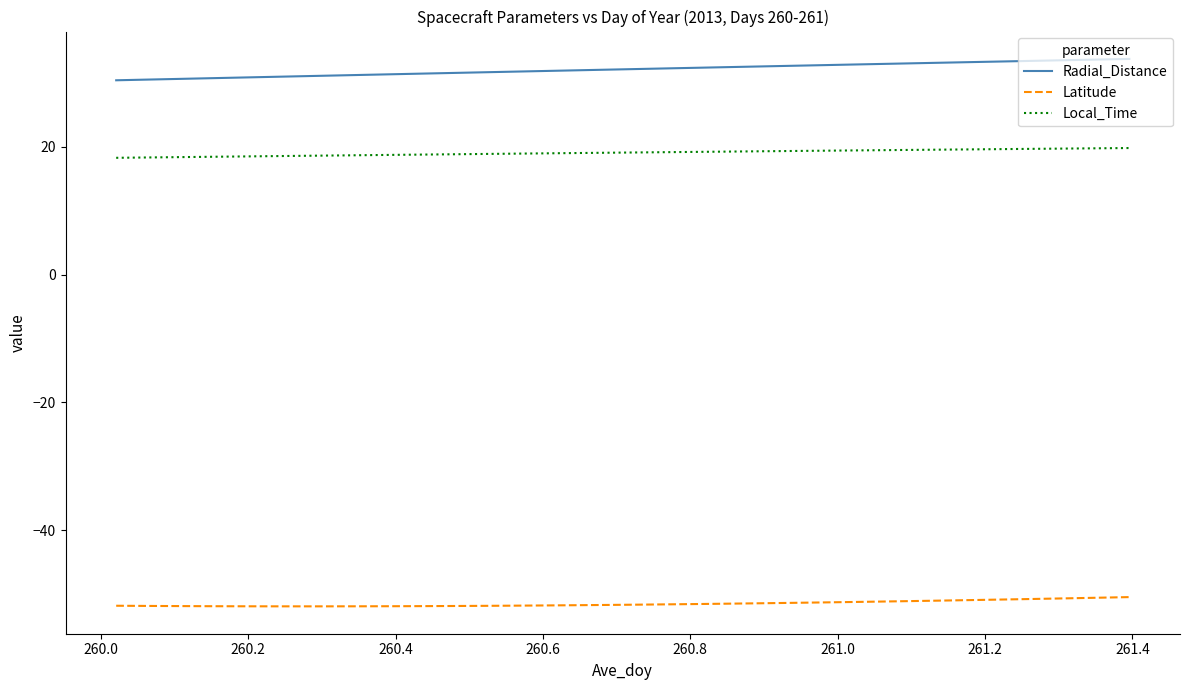

Which series has the largest total across all categories?

Radial_Distance